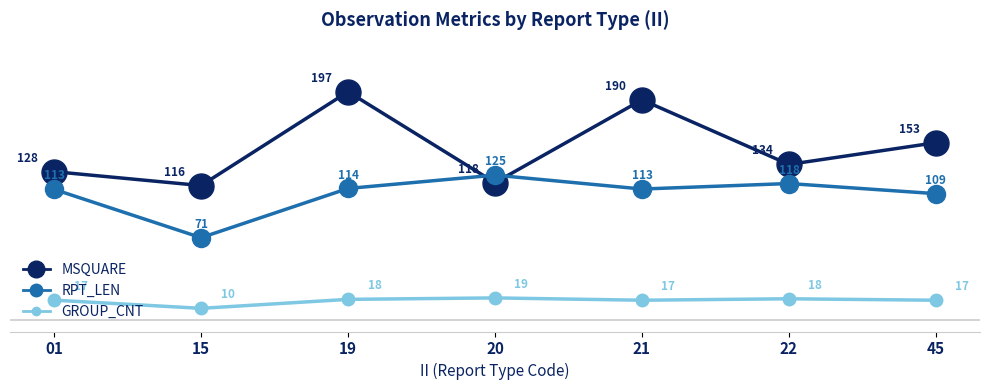

What is the maximum value for GROUP_CNT?

19.0